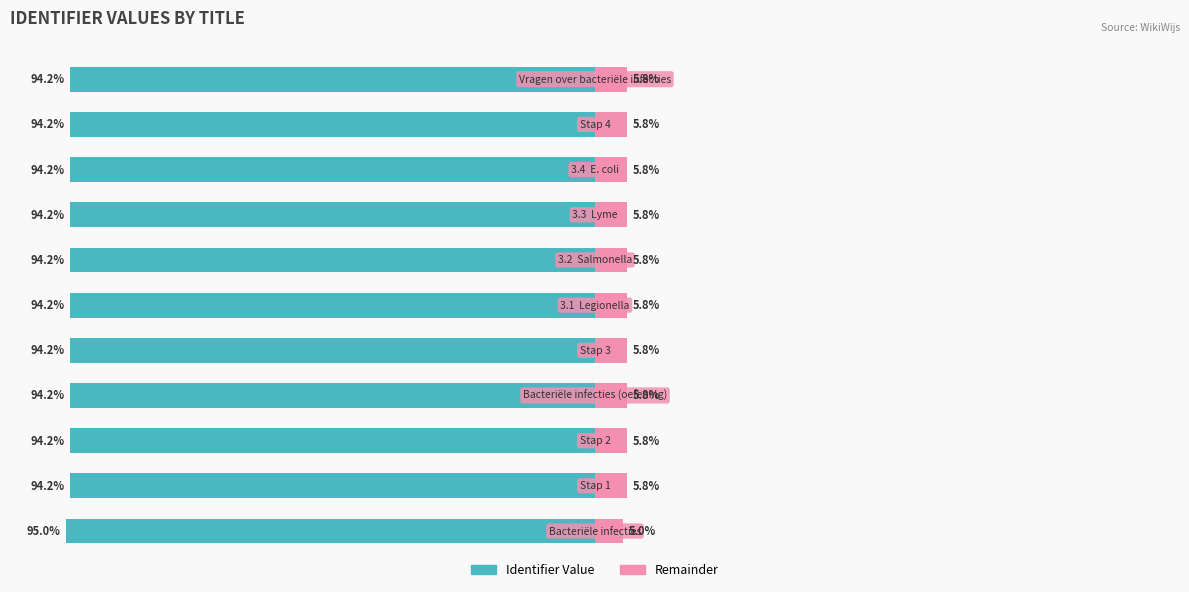

What is the value of the Remainder bar at the 9th from the left?

5.8